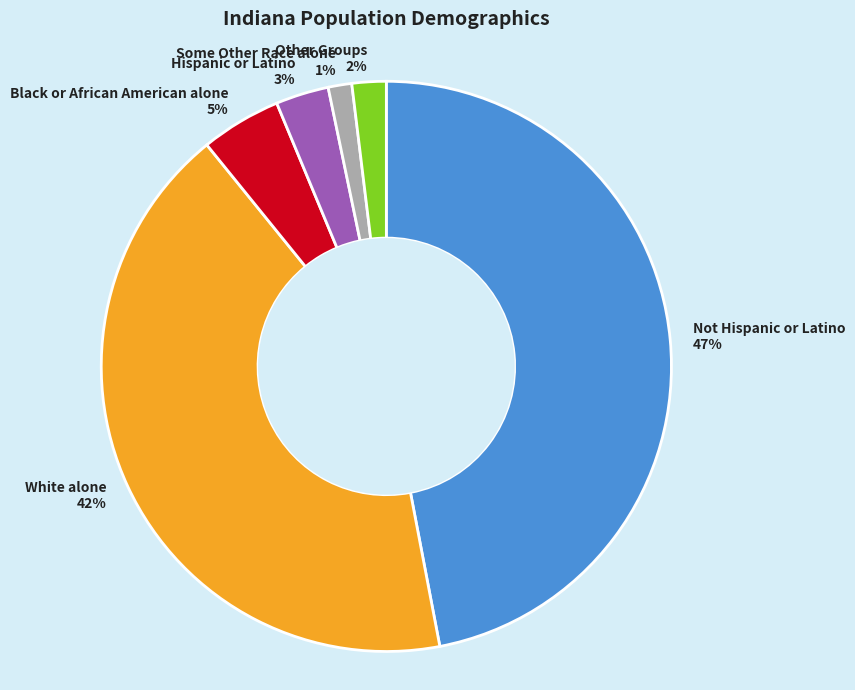

Does Black or African American alone 5% represent more than half of the total?

No